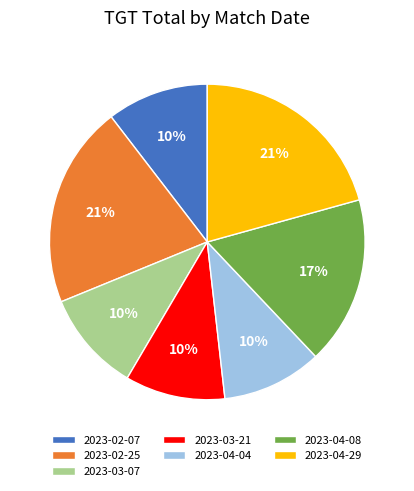

To the nearest percent, what is the combined percentage of 2023-04-29 and 2023-02-07?

31%